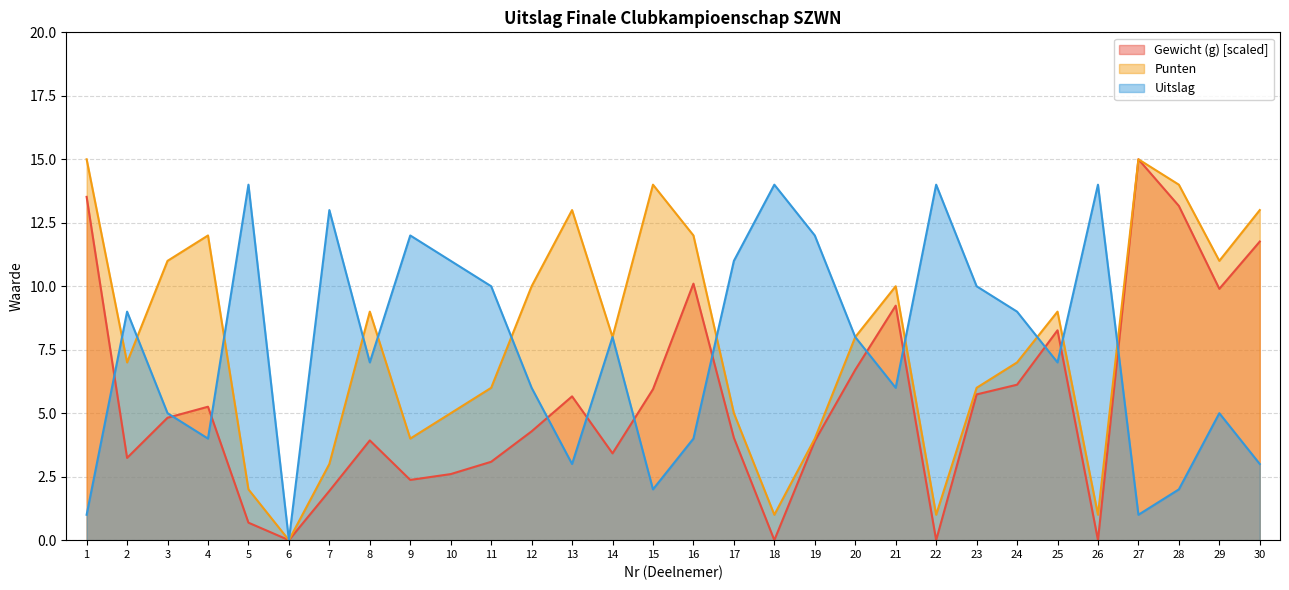

What is the difference between the maximum and second lowest values in the Punten series?

14.0